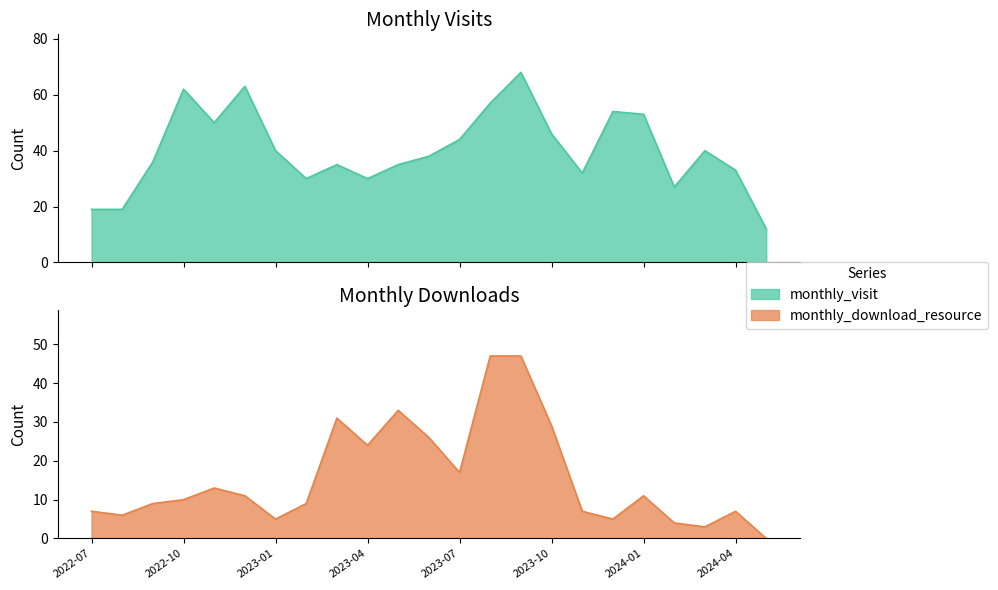

In monthly_visit, how many points are higher than both neighbors (excluding endpoints)?

6